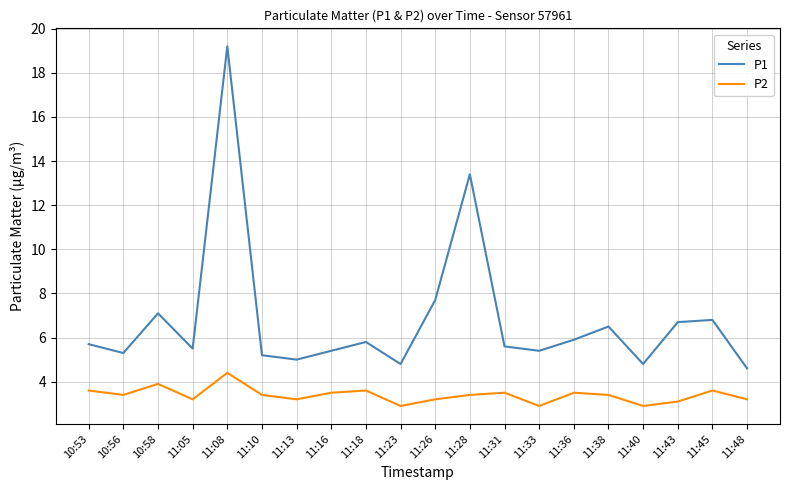

At how many categories does at least one series exceed 16?

1